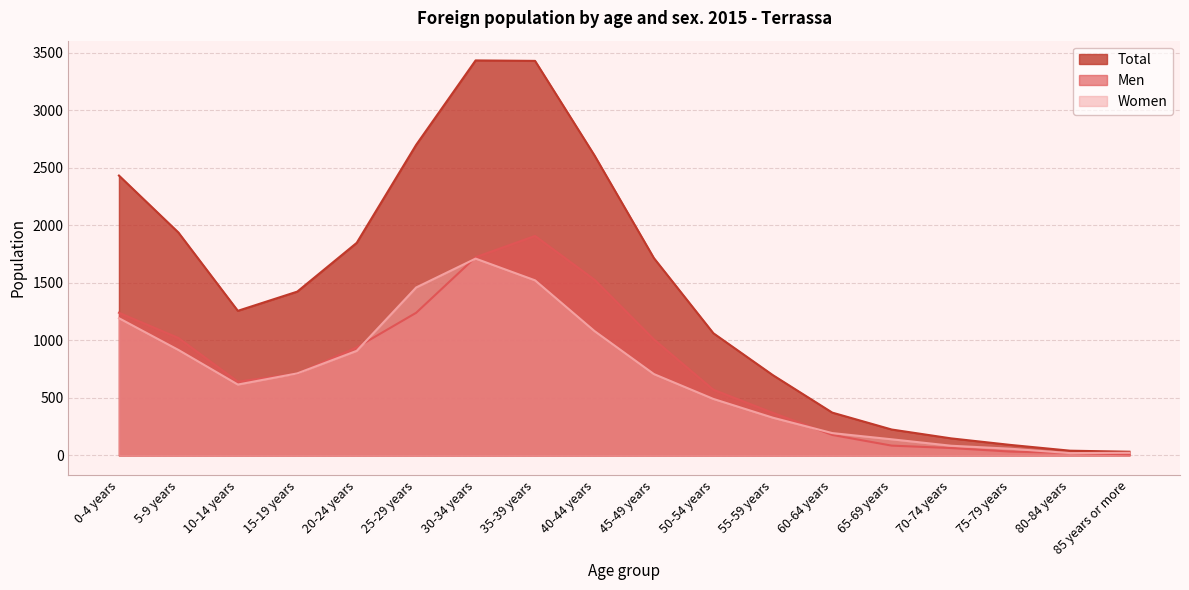

Where does the Men series first go above 711?

0-4 years